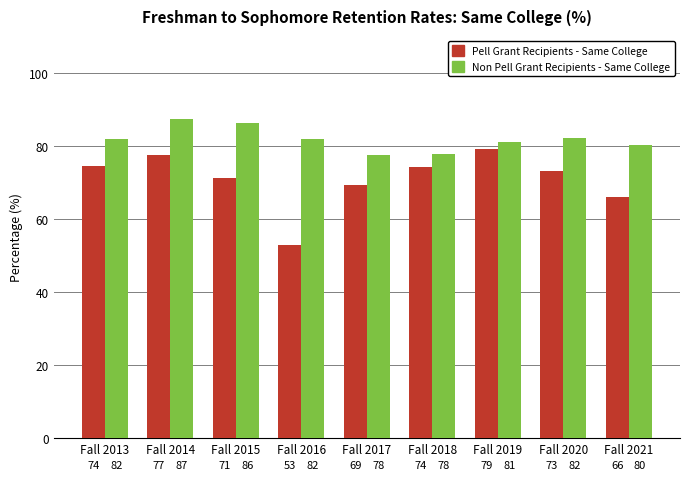

What are all the series names shown in the legend?

Pell Grant Recipients - Same College, Non Pell Grant Recipients - Same College